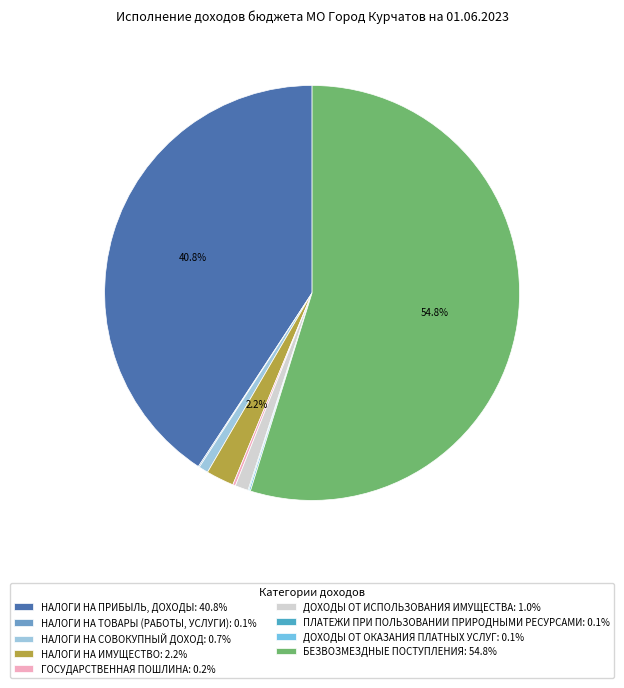

What is the ratio of the value at НАЛОГИ НА ПРИБЫЛЬ, ДОХОДЫ to the value at НАЛОГИ НА ТОВАРЫ (РАБОТЫ, УСЛУГИ)?

456.0